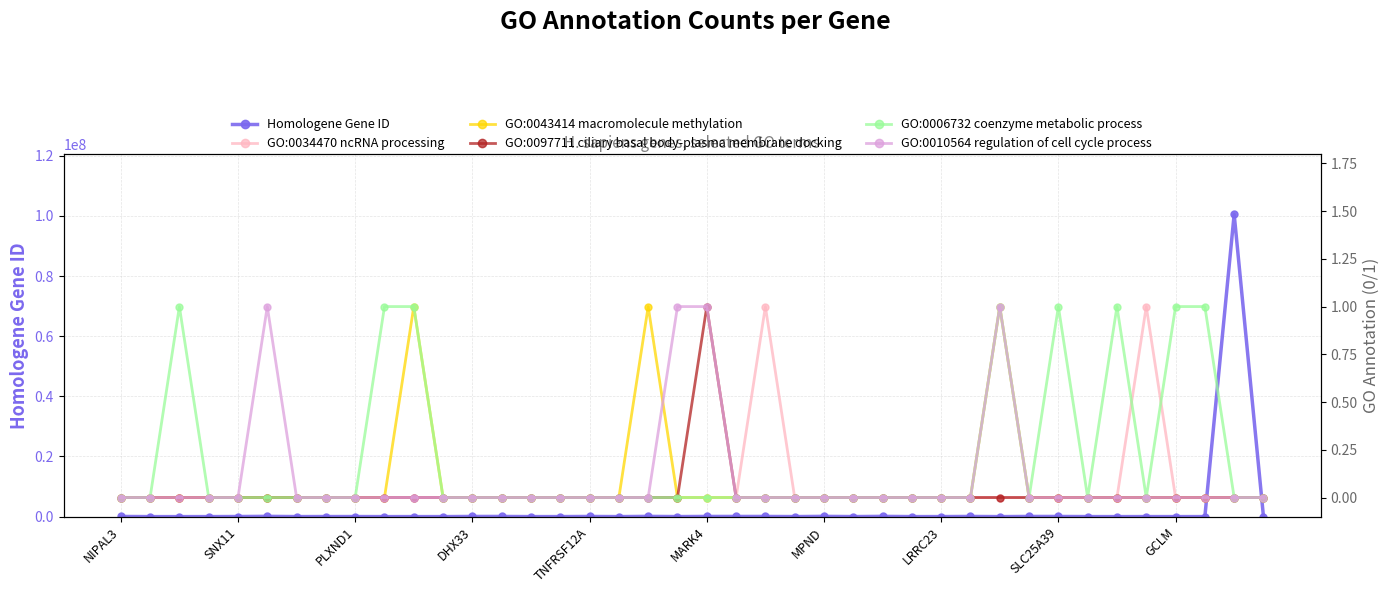

How many interior local peaks does the GO:0034470 ncRNA processing series have?

2